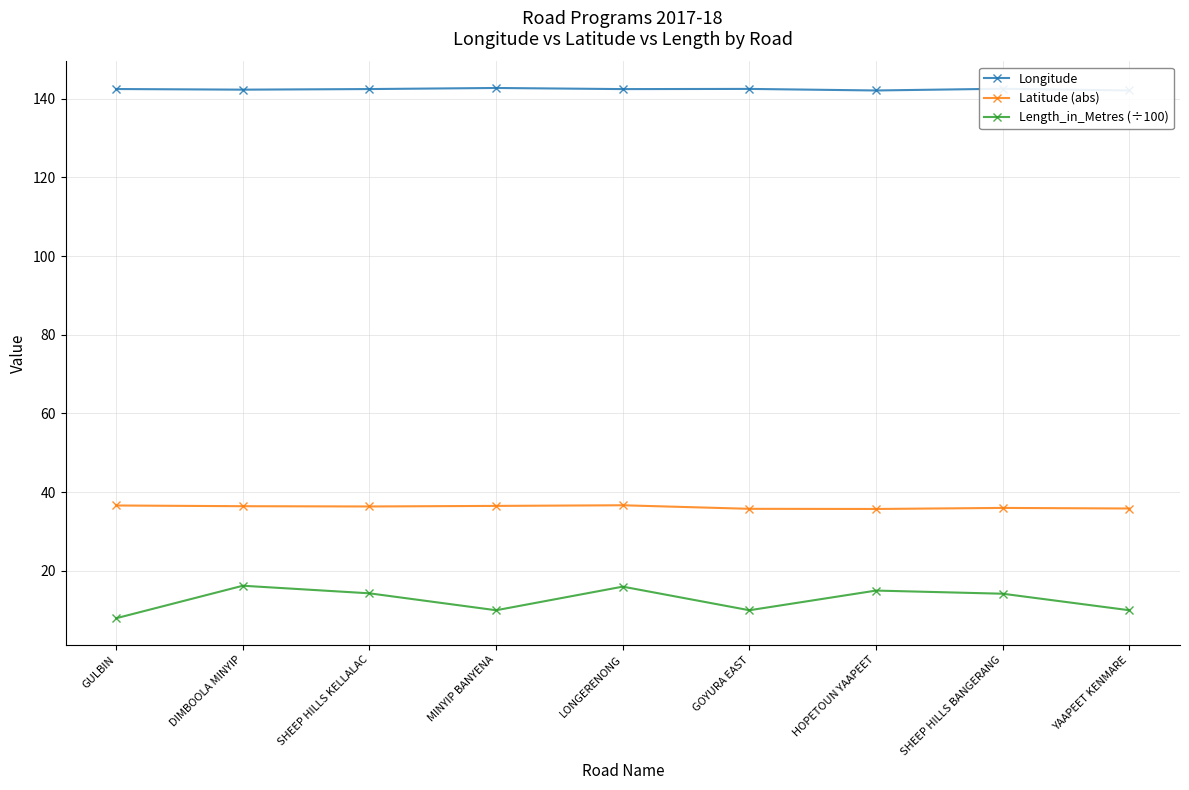

Which series has the widest spread of values?

Length_in_Metres (÷100)